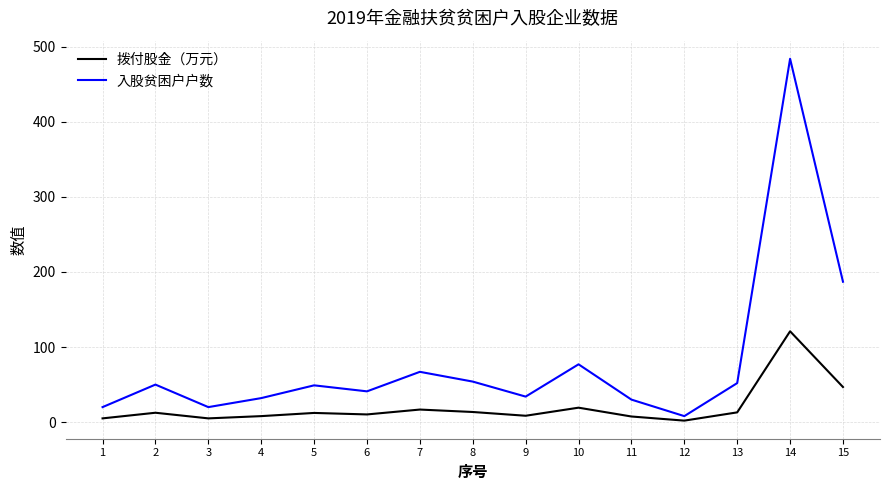

What is the difference between the maximum and minimum values in the 入股贫困户户数 series?

476.0